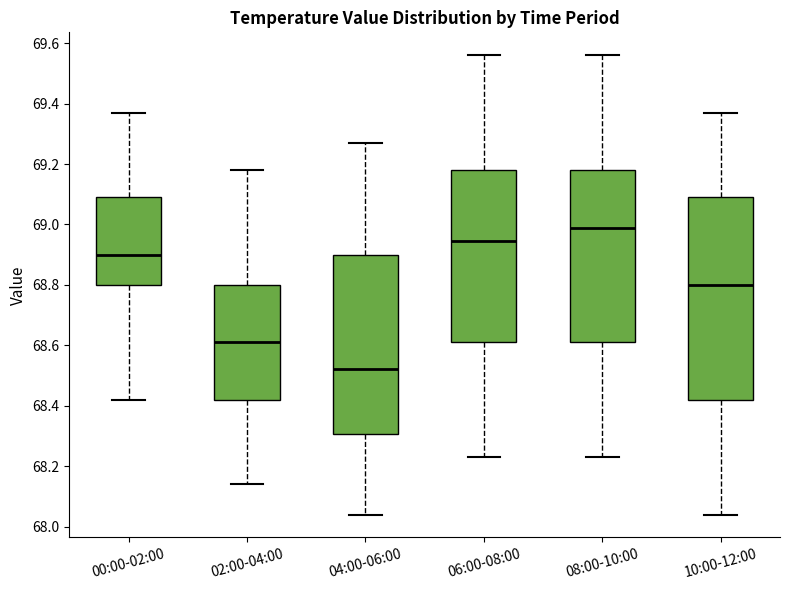

Which box has the lowest median line?

04:00-06:00